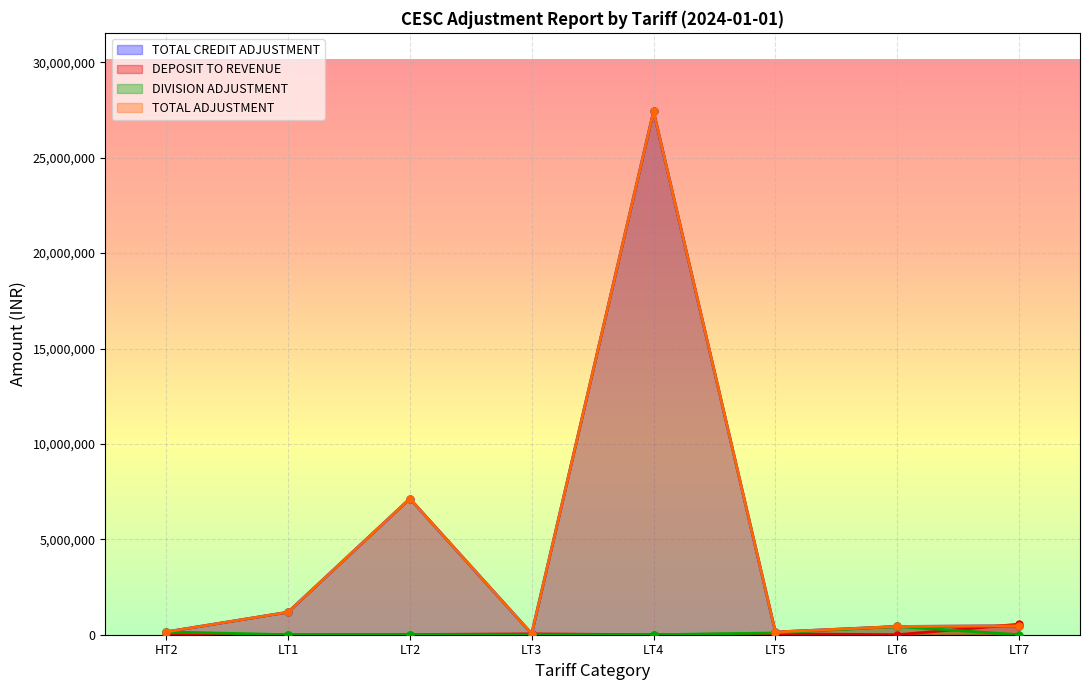

At which category is the sum across all series the highest?

LT4